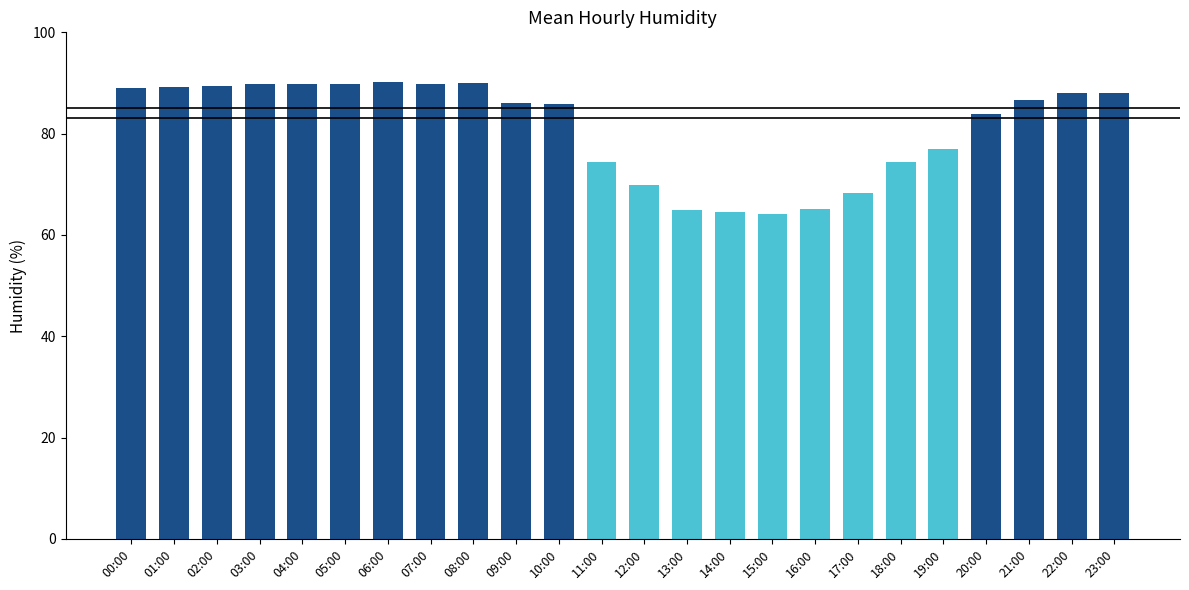

Read the value at 12:00.

69.9